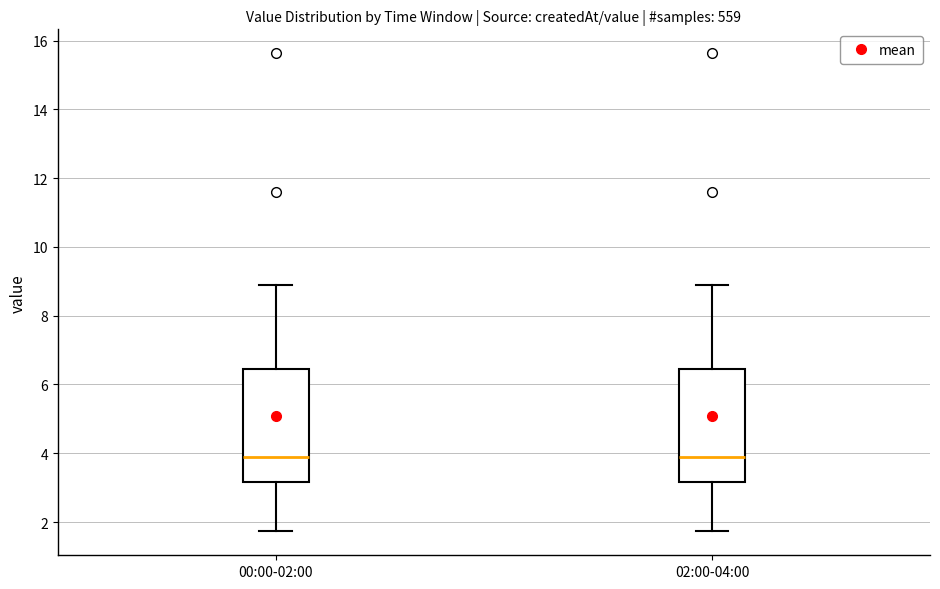

Where does the median line of the box for 02:00-04:00 sit on the y-axis? The values are not printed on the chart, so give them approximately, as read against the axis.

4.0